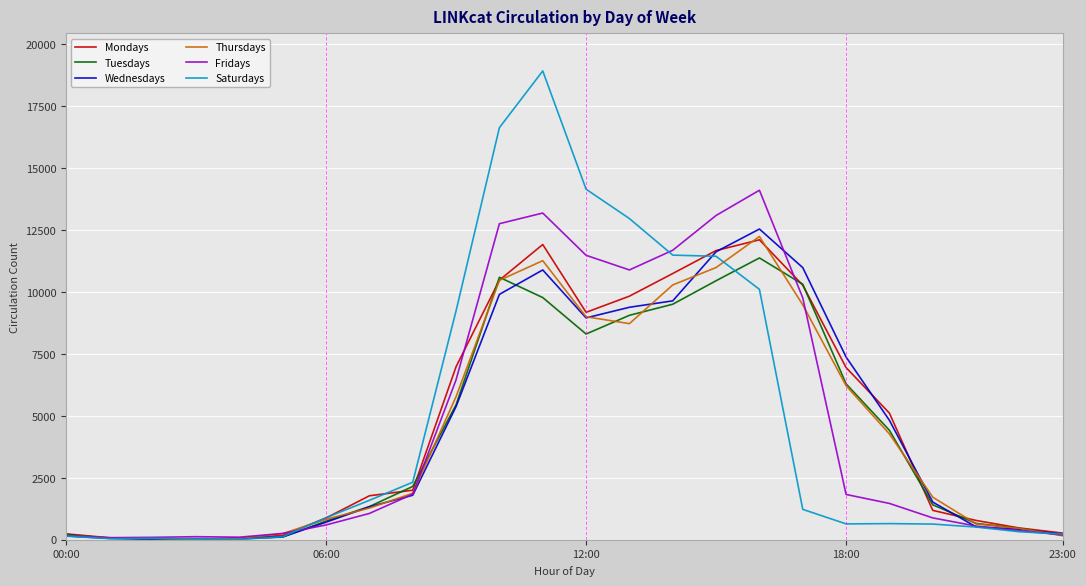

What is the maximum value shown in the chart?

18918